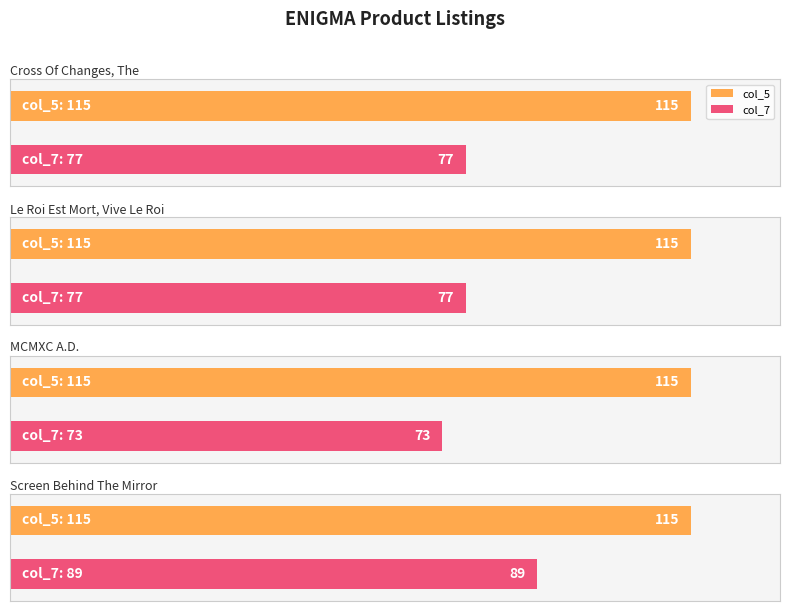

What is the difference between the highest and lowest values at Cross Of Changes, The?

38